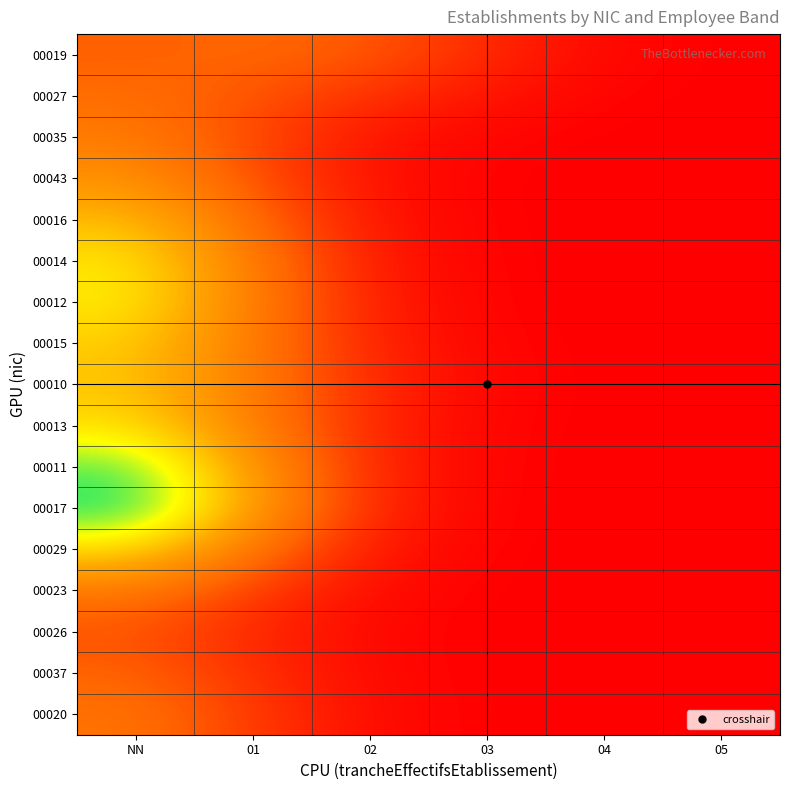

What is the difference between the highest and lowest values at 02?

0.4